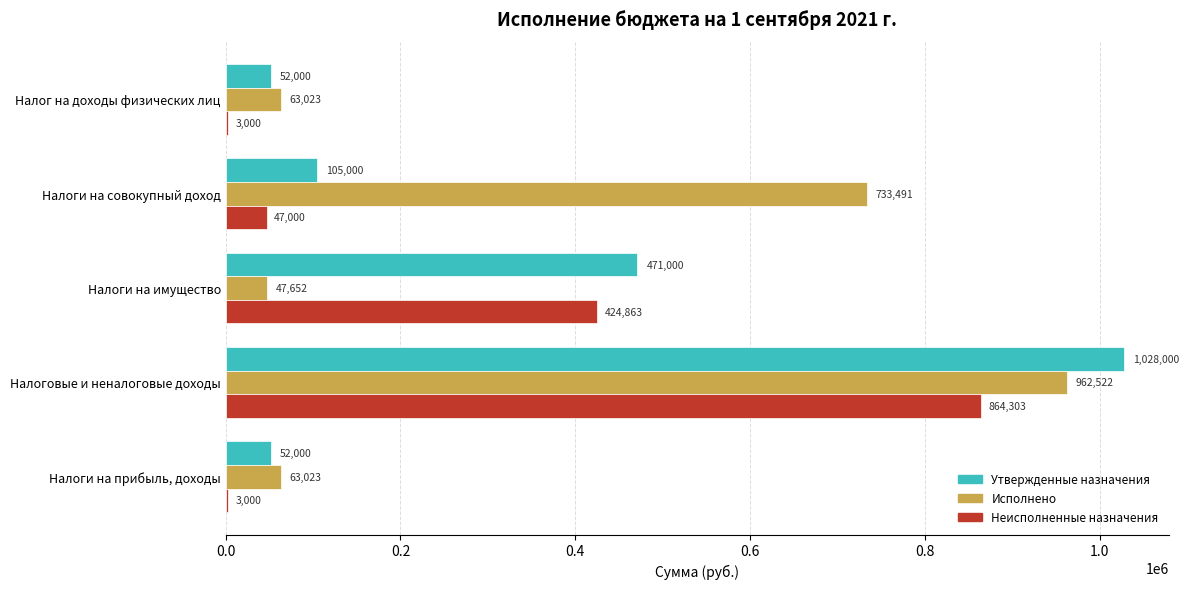

What is the sum of all Неисполненные назначения values?

1342165.7